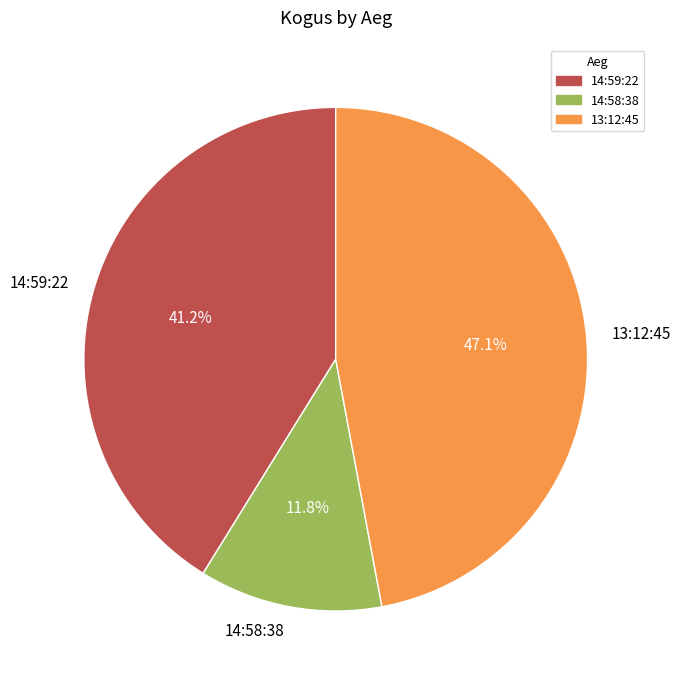

To the nearest percent, what is the combined percentage of 14:58:38 and 14:59:22?

53%